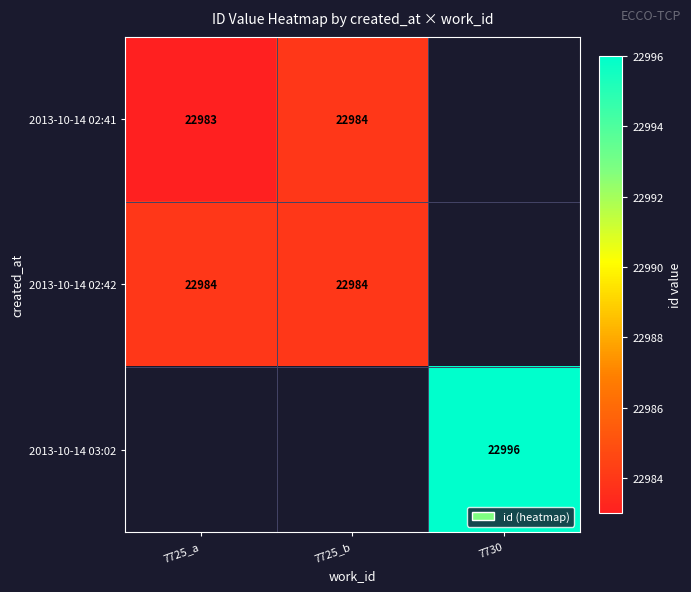

Is the value of 2013-10-14 02:41 at 7725_a greater than the value of 2013-10-14 03:02 at 7730?

No